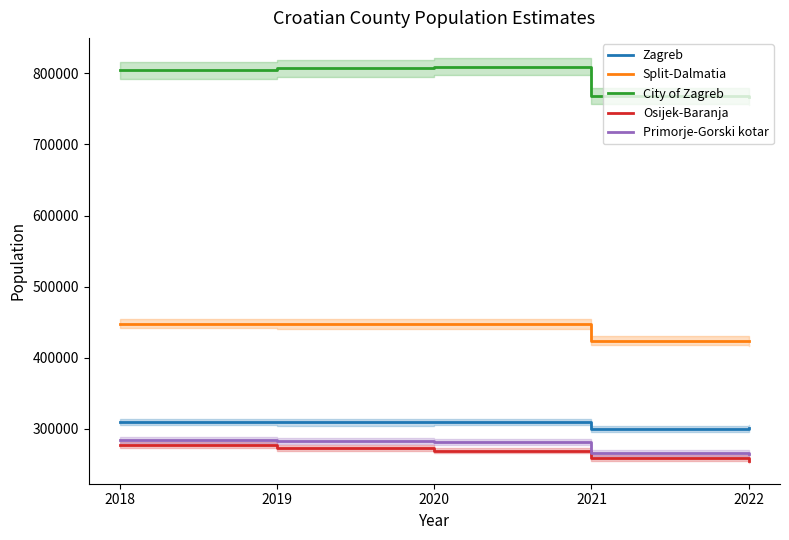

True or false: Split-Dalmatia has a value of 664122 at 2022.

False